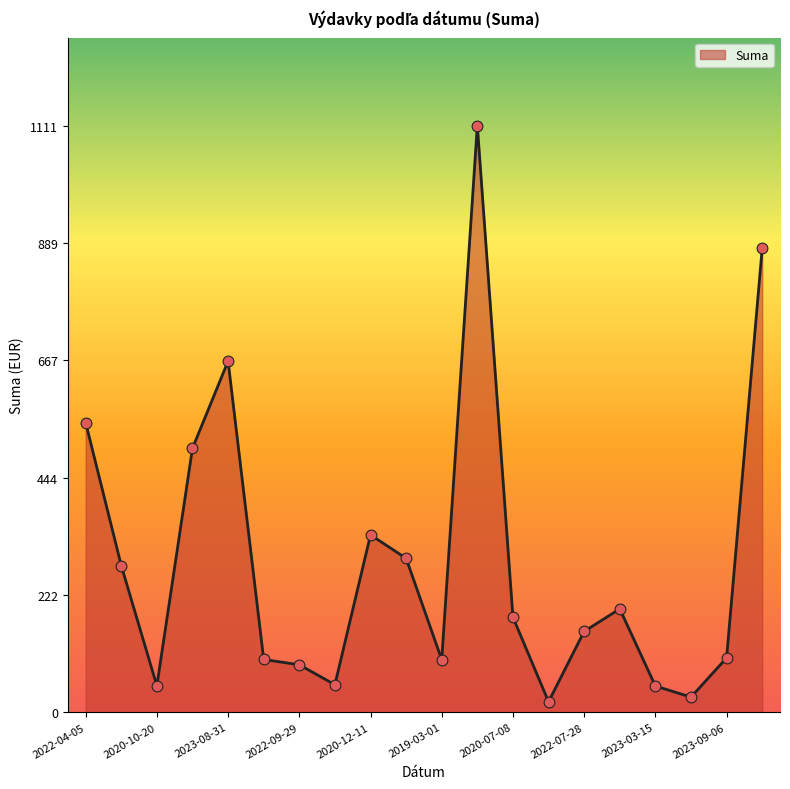

What is the greatest value displayed?

1111.0